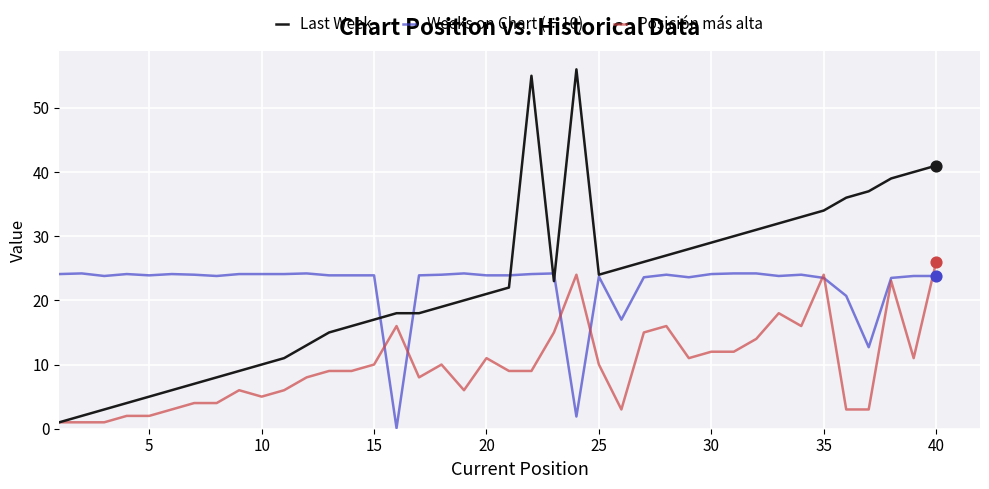

What is the greatest value displayed?

56.0